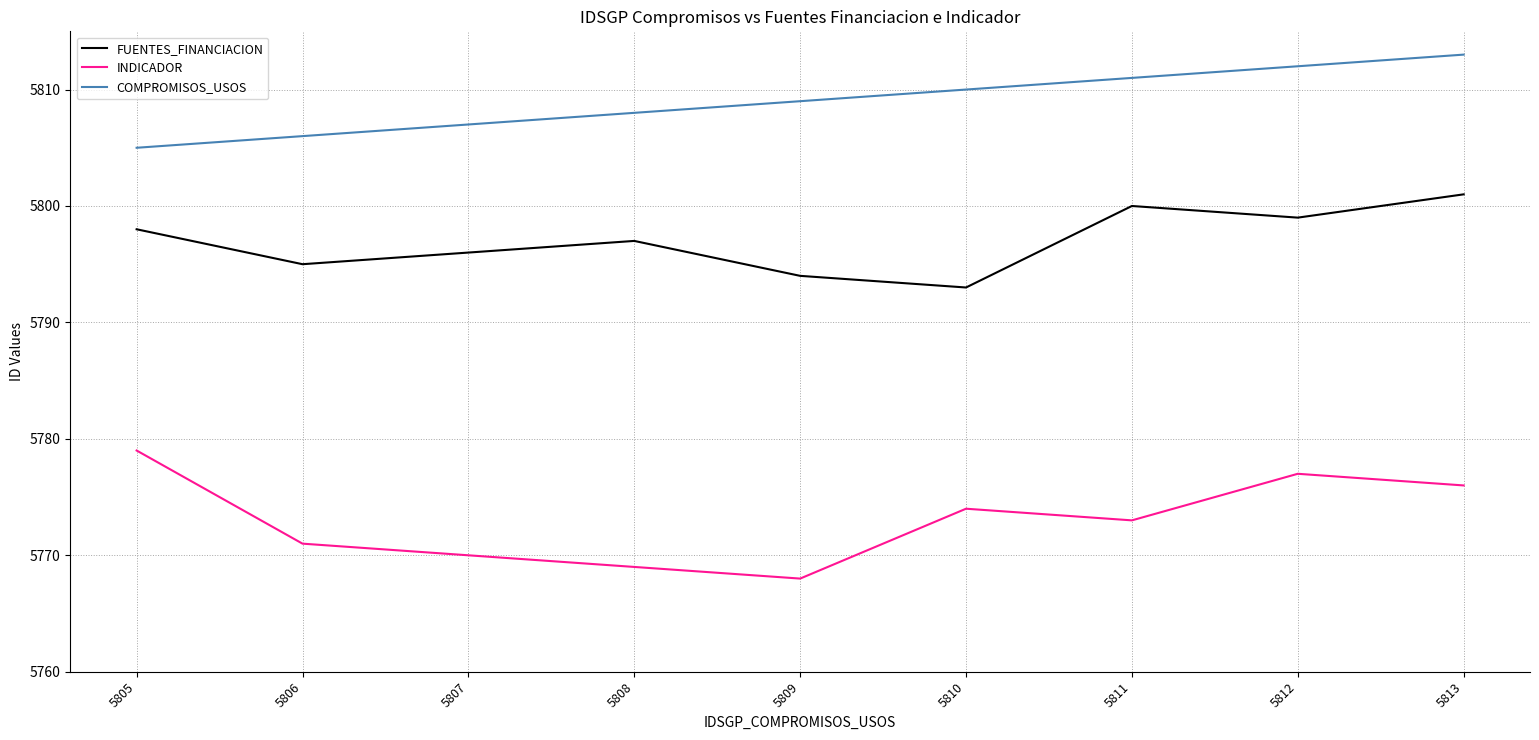

What is the highest value of the COMPROMISOS_USOS series?

5813